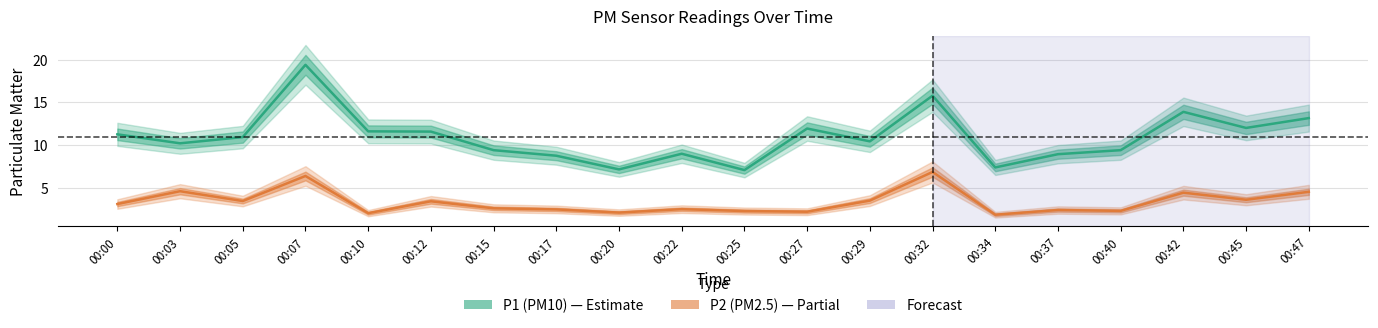

What is the difference between the highest and lowest values at 00:15?

6.8